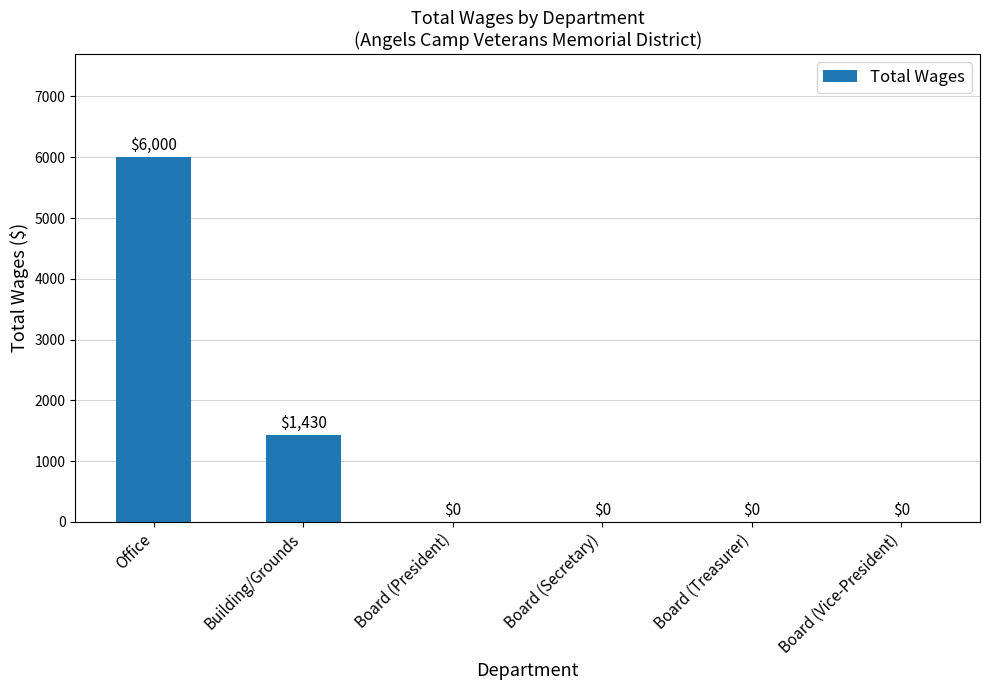

What is the average value?

1238